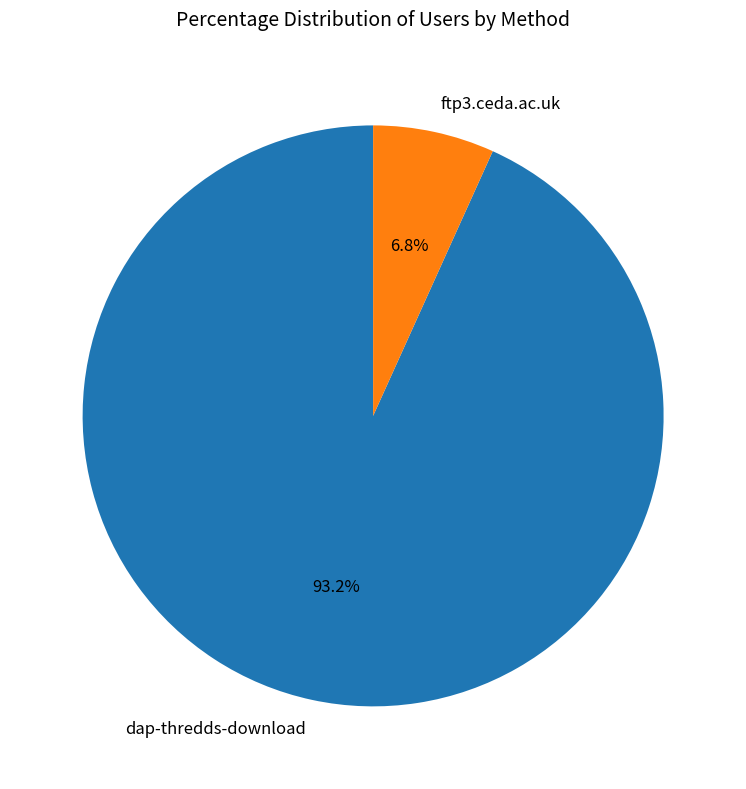

How many segments does this pie chart have?

2